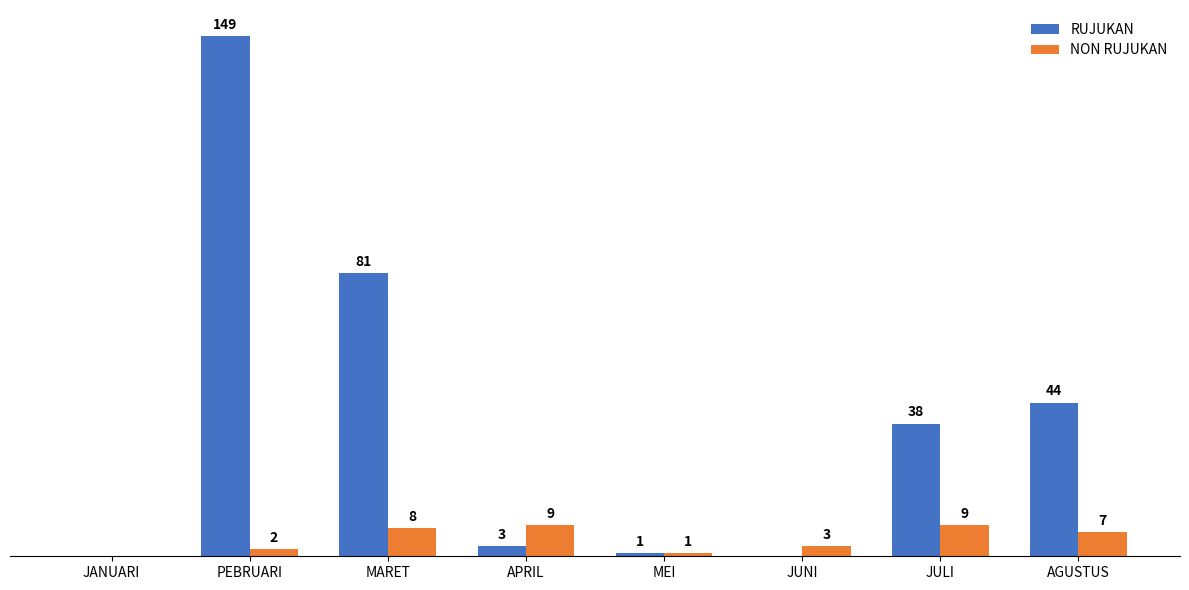

Are the bars horizontal?

No